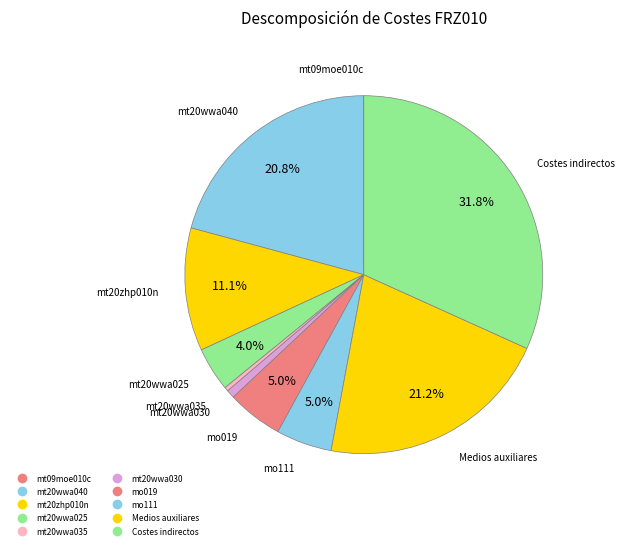

Which slice is the smallest?

mt09moe010c